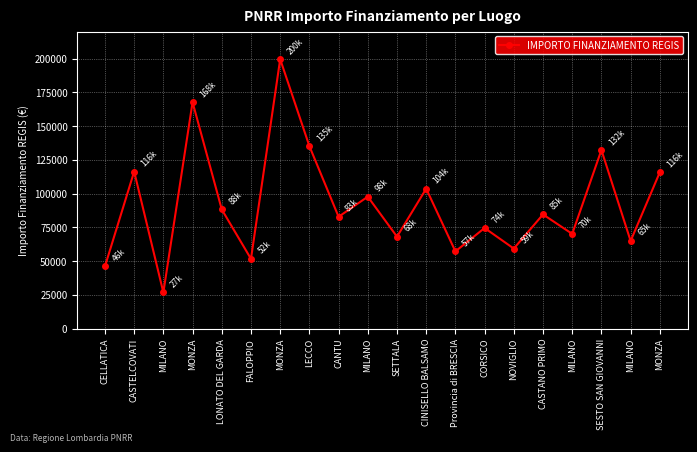

How many interior local valleys (lower than both neighbors) does the data have?

8